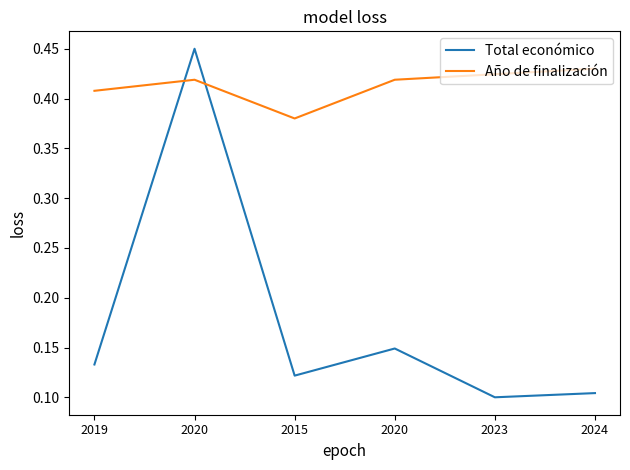

Does the chart have visible grid lines?

No